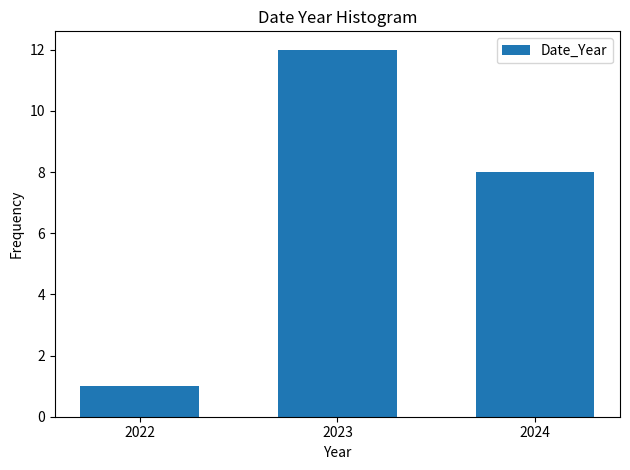

Reading left to right, list all the values displayed in this chart.

1	12	8